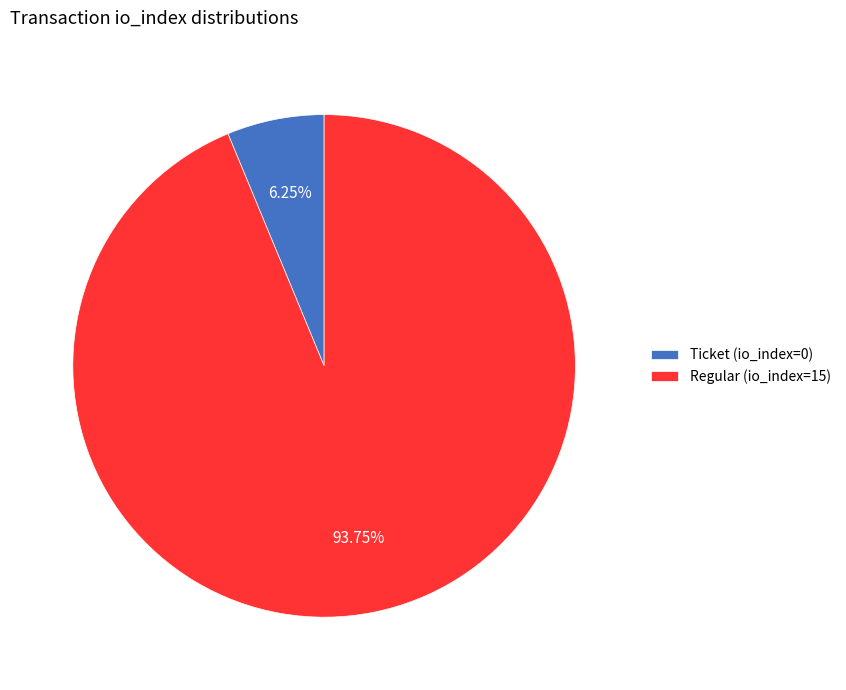

Which category has the biggest portion of the pie?

Regular (io_index=15)